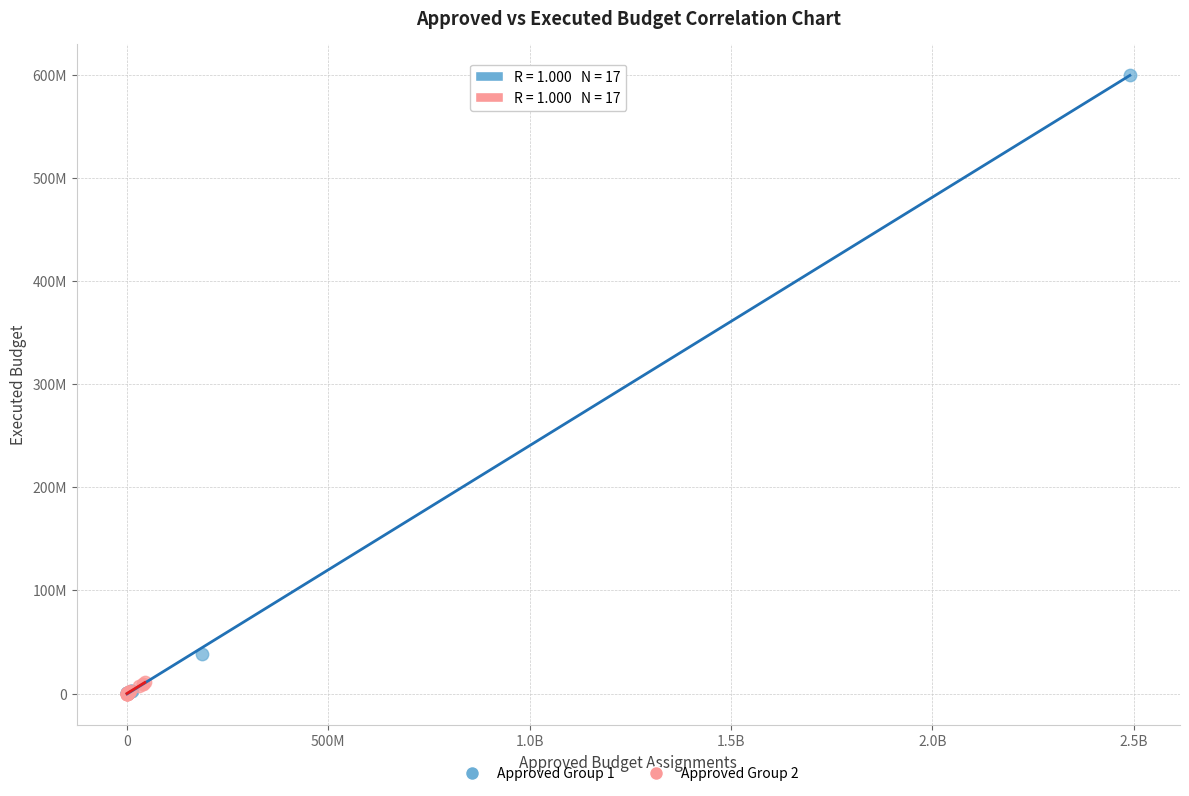

What are all the series names shown in the legend?

Approved Group 1, Approved Group 2